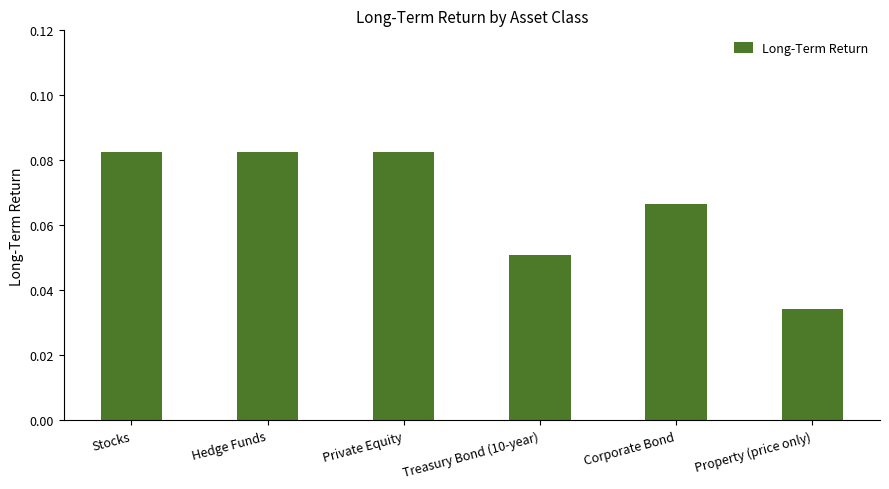

At which category does the chart reach its minimum across all series?

Property (price only)